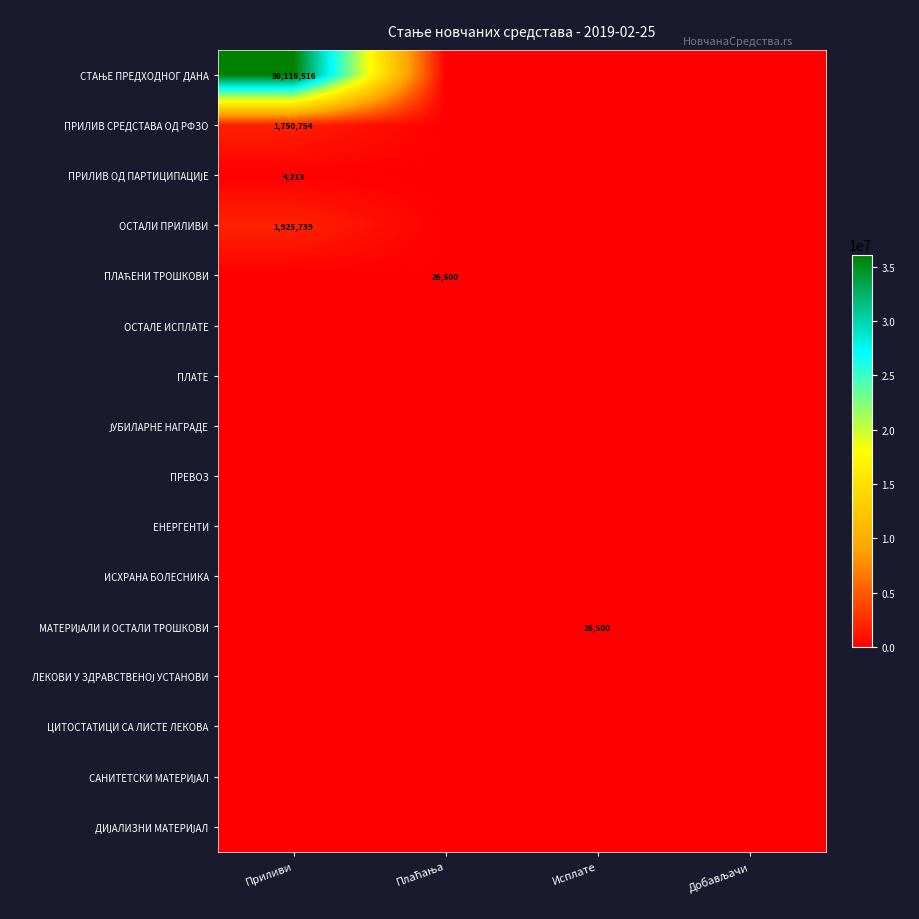

How many data points in МАТЕРИЈАЛИ И ОСТАЛИ ТРОШКОВИ are above 0?

1